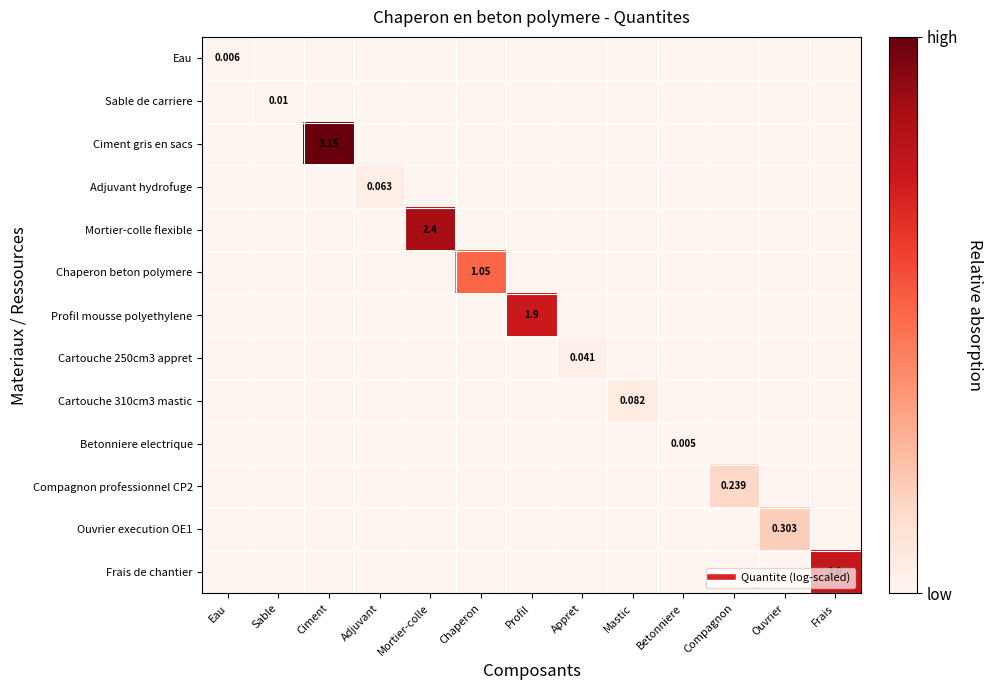

The value of Mortier-colle flexible at Ouvrier is -0.5. True or false?

False